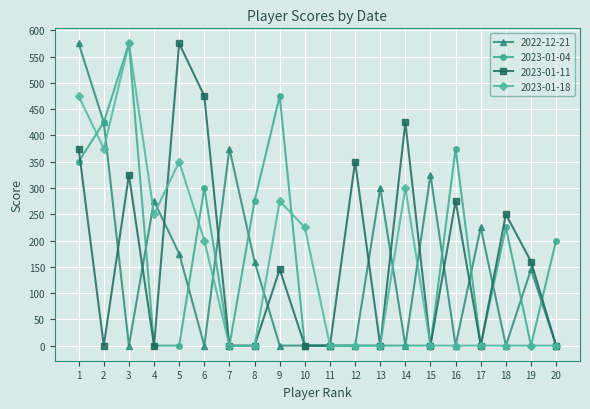

Is it true that 2022-12-21 equals 337 at 17?

False